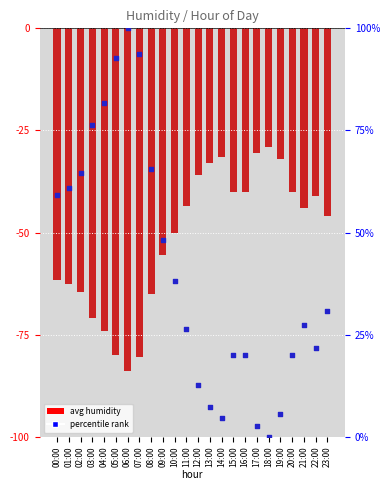

What are all the series names shown in the legend?

avg humidity, percentile rank